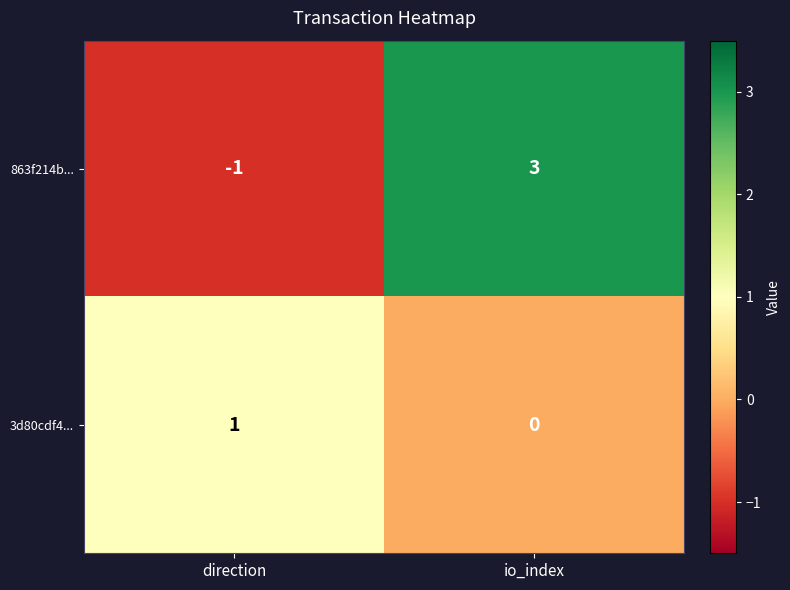

Between direction and io_index, which series saw the biggest shift?

863f214b...